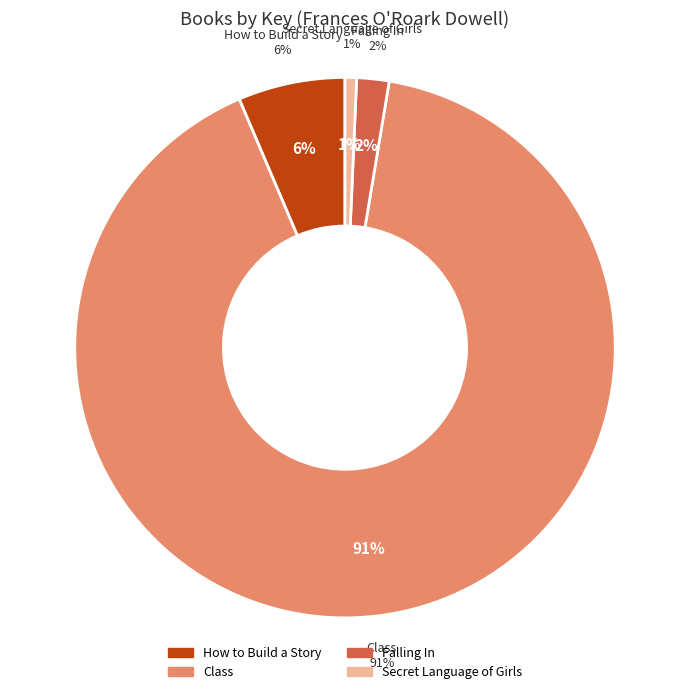

What is the smallest slice in the pie chart?

Secret Language of Girls